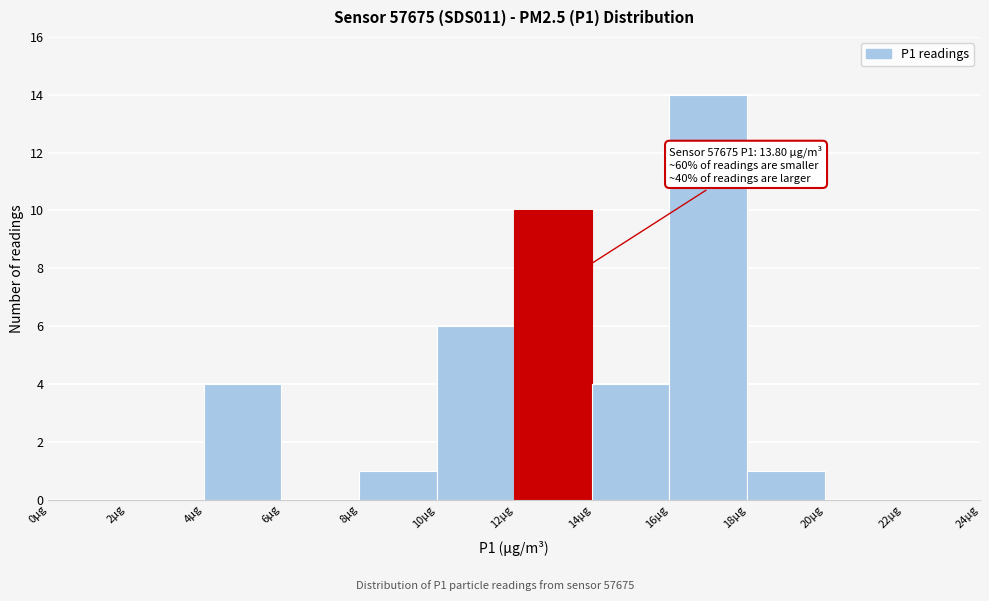

Over which range of the x-axis is the bar tallest?

16 to 18